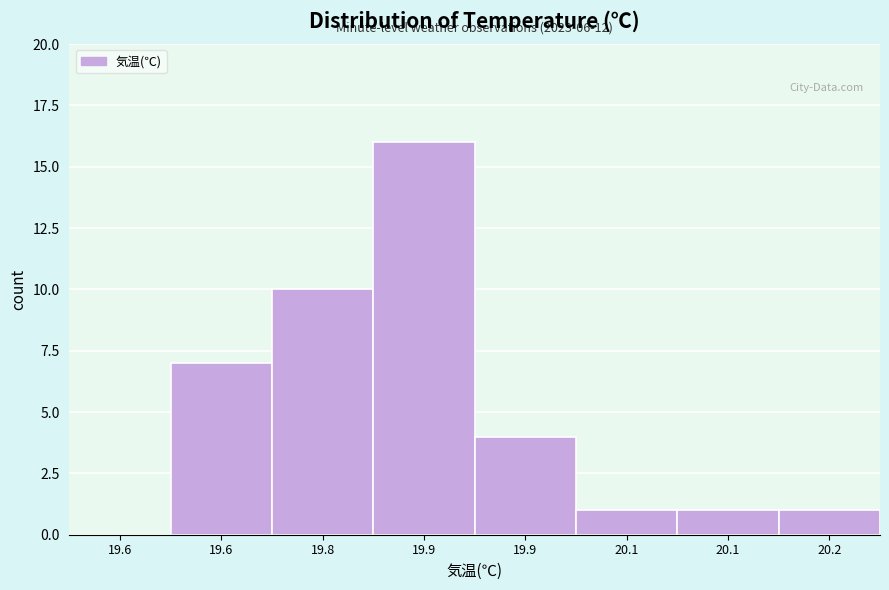

How many values are above zero?

7